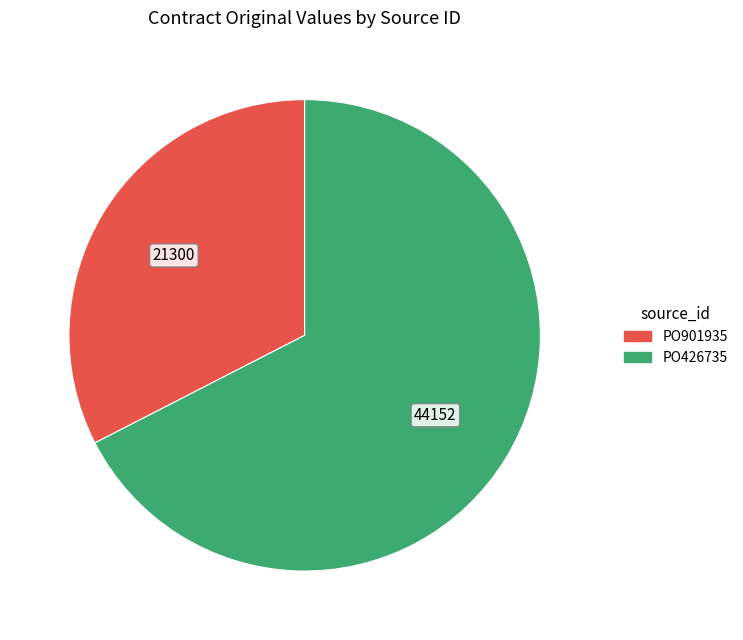

Rank the categories by value from lowest to highest.

PO901935, PO426735